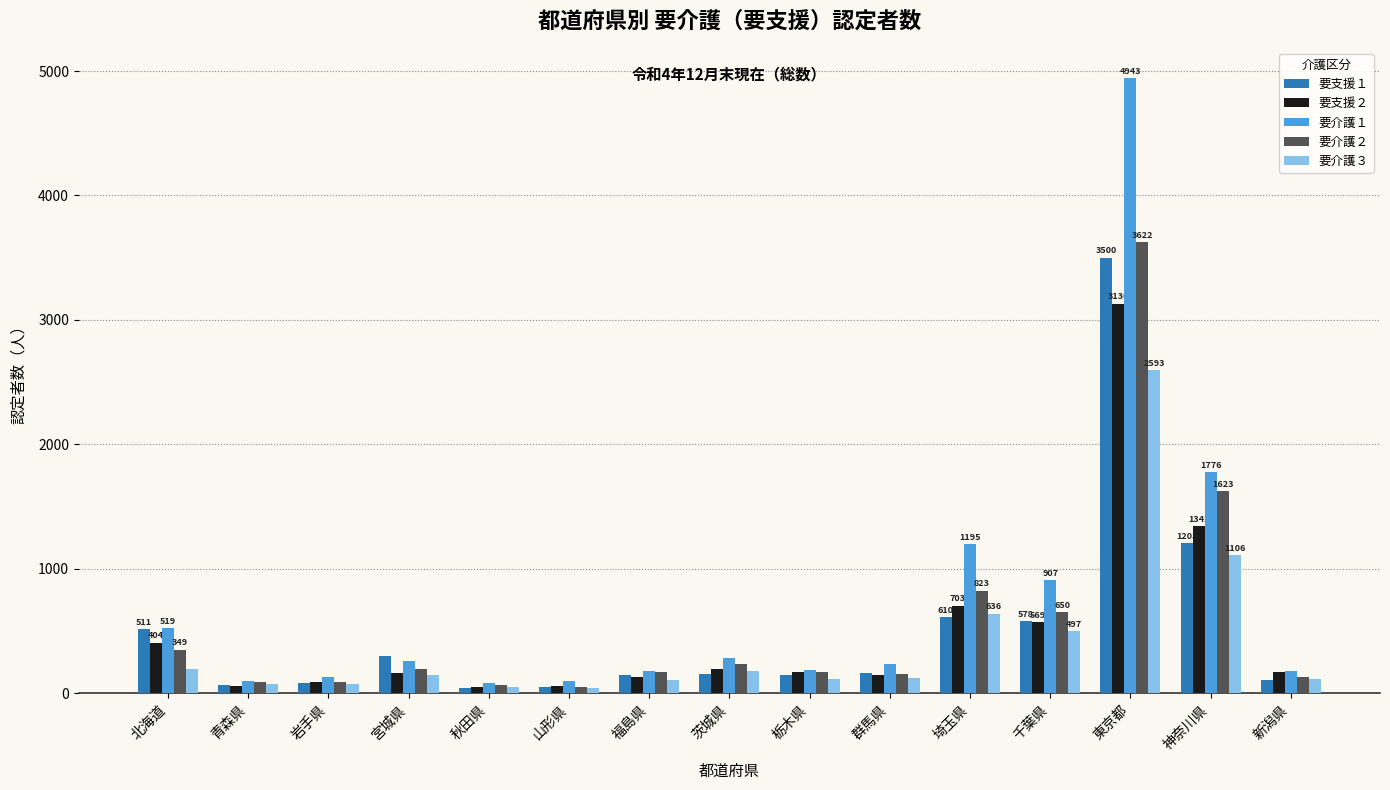

Where is 要介護１ nearest to the value 2512?

神奈川県